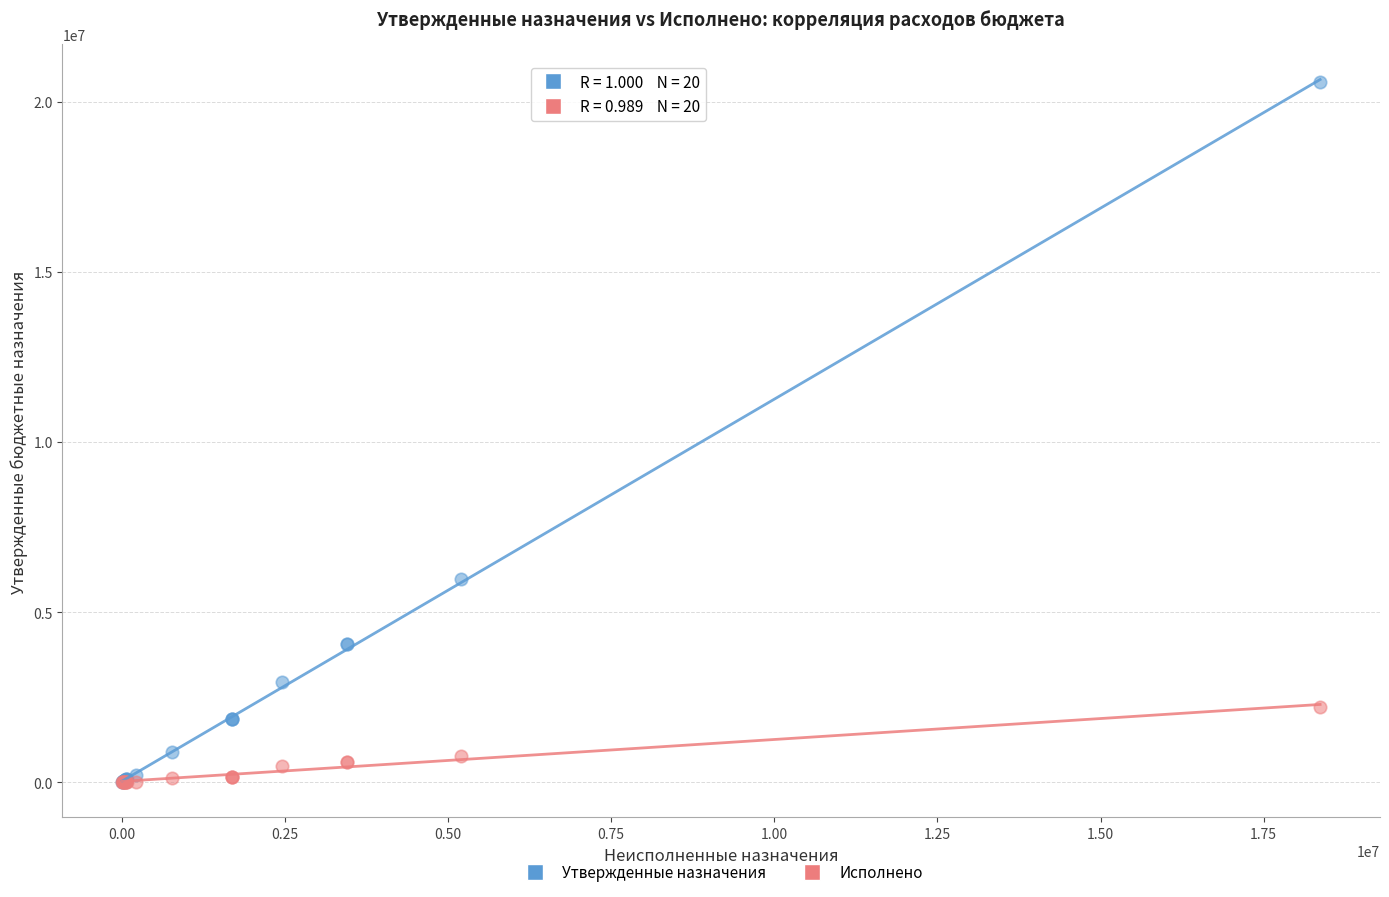

Across all series, what Y value is closest to 10282650?

5963800.0